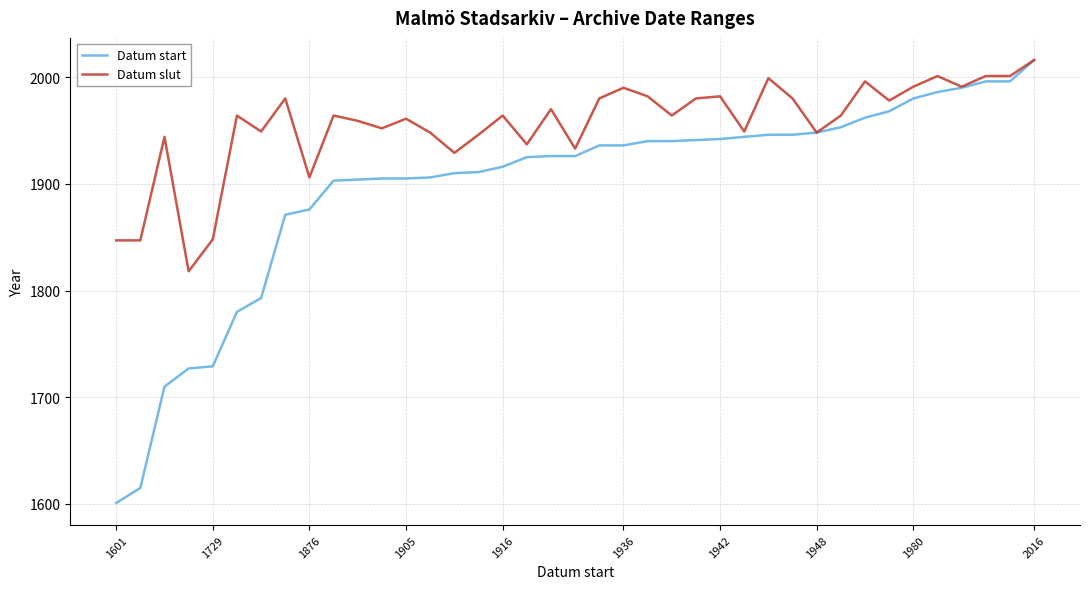

What is the average value of the Datum slut series?

1955